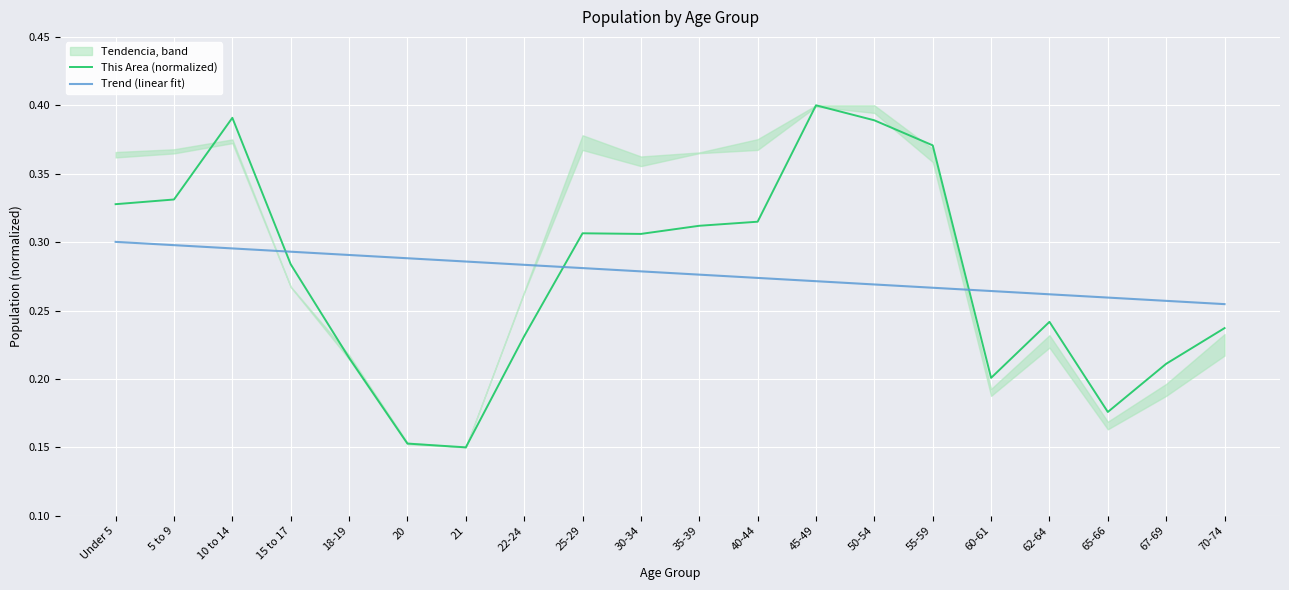

What is the maximum value shown in the chart?

0.4